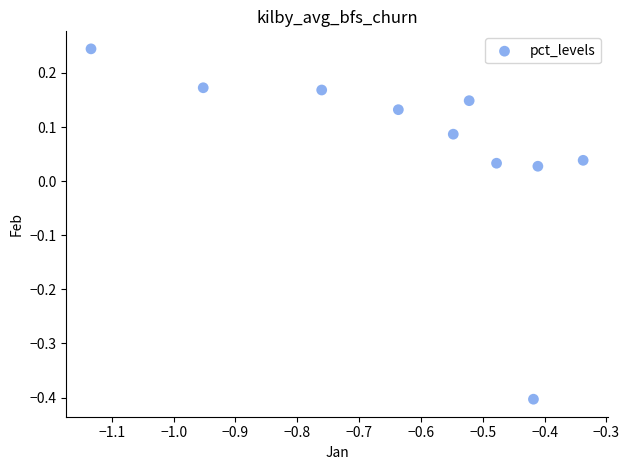

What is the range of X values (max minus min)?

0.8